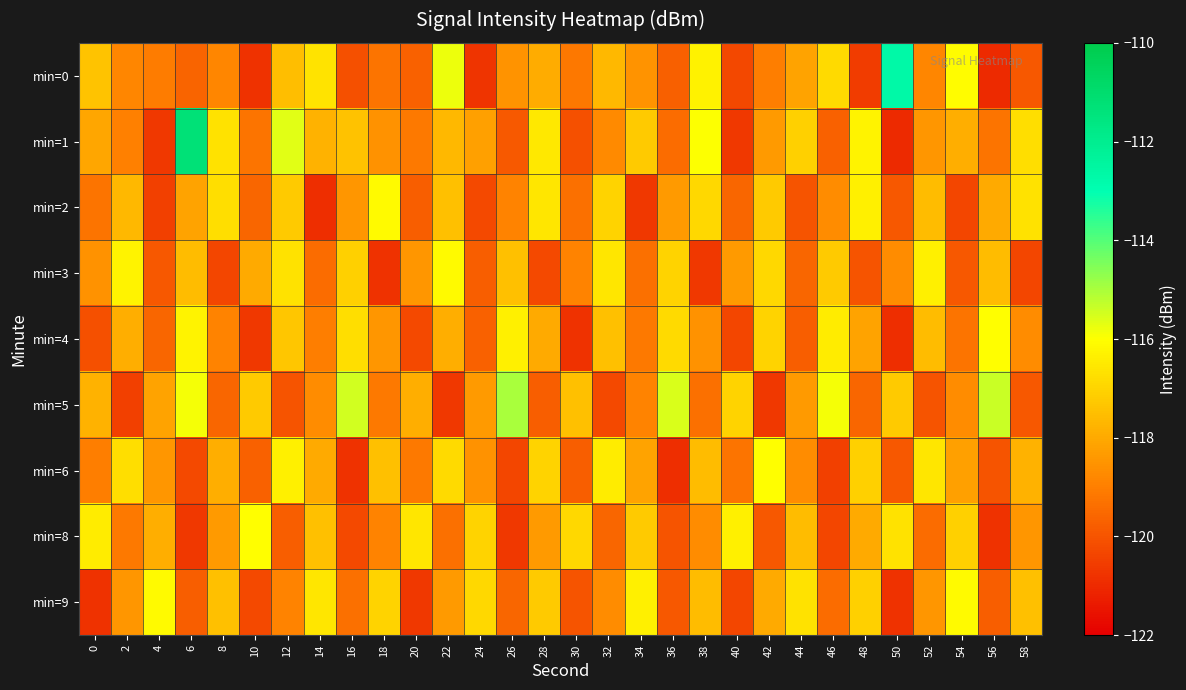

Reading left to right, extract all data points from this chart.

min=0: 0=-117.4	2=-118.8	4=-119.1	6=-119.6	8=-118.8	10=-120.8	12=-117.5	14=-116.6	16=-120.1	18=-119.3	20=-119.7	22=-115.8	24=-120.7	26=-118.5	28=-117.9	30=-119.2	32=-117.6	34=-118.5	36=-119.7	38=-116.3	40=-120.3	42=-119.0	44=-118.1	46=-116.9	48=-120.6	50=-112.7	52=-118.8	54=-116.1	56=-121.0	58=-119.9
min=1: 0=-118.1	2=-119.0	4=-120.7	6=-111.3	8=-116.7	10=-119.3	12=-115.6	14=-117.8	16=-117.4	18=-118.6	20=-119.1	22=-117.7	24=-118.2	26=-119.9	28=-116.5	30=-120.1	32=-118.8	34=-117.2	36=-119.5	38=-116.0	40=-120.7	42=-118.3	44=-117.1	46=-119.7	48=-116.2	50=-121.0	52=-118.5	54=-117.9	56=-119.2	58=-116.8
min=2: 0=-119.2	2=-117.7	4=-120.5	6=-118.1	8=-116.8	10=-119.6	12=-117.2	14=-120.9	16=-118.5	18=-116.1	20=-119.8	22=-117.5	24=-120.2	26=-118.9	28=-116.6	30=-119.3	32=-117.0	34=-120.7	36=-118.3	38=-116.9	40=-119.6	42=-117.2	44=-120.0	46=-118.7	48=-116.3	50=-119.9	52=-117.6	54=-120.3	56=-118.0	58=-116.7
min=3: 0=-118.6	2=-116.2	4=-119.9	6=-117.6	8=-120.3	10=-118.0	12=-116.7	14=-119.5	16=-117.1	18=-120.8	20=-118.5	22=-116.1	24=-119.8	26=-117.5	28=-120.2	30=-118.9	32=-116.6	34=-119.3	36=-117.0	38=-120.7	40=-118.3	42=-116.9	44=-119.6	46=-117.2	48=-120.0	50=-118.7	52=-116.3	54=-119.9	56=-117.6	58=-120.3
min=4: 0=-120.1	2=-117.9	4=-119.6	6=-116.2	8=-118.9	10=-120.7	12=-117.3	14=-119.0	16=-116.8	18=-118.5	20=-120.2	22=-117.9	24=-119.7	26=-116.3	28=-118.0	30=-120.8	32=-117.5	34=-119.1	36=-116.9	38=-118.6	40=-120.3	42=-117.0	44=-119.8	46=-116.5	48=-118.1	50=-120.9	52=-117.6	54=-119.2	56=-116.0	58=-118.7
min=5: 0=-117.8	2=-120.5	4=-118.1	6=-115.9	8=-119.6	10=-117.2	12=-120.0	14=-118.7	16=-115.5	18=-119.1	20=-117.9	22=-120.7	24=-118.3	26=-115.0	28=-119.8	30=-117.5	32=-120.2	34=-118.9	36=-115.6	38=-119.3	40=-117.0	42=-120.7	44=-118.3	46=-115.9	48=-119.6	50=-117.2	52=-120.0	54=-118.7	56=-115.3	58=-119.9
min=6: 0=-119.0	2=-116.8	4=-118.5	6=-120.2	8=-117.9	10=-119.7	12=-116.3	14=-118.0	16=-120.8	18=-117.5	20=-119.1	22=-116.9	24=-118.6	26=-120.3	28=-117.0	30=-119.8	32=-116.5	34=-118.1	36=-120.9	38=-117.6	40=-119.2	42=-116.0	44=-118.7	46=-120.5	48=-117.1	50=-119.9	52=-116.6	54=-118.2	56=-120.0	58=-117.8
min=8: 0=-116.5	2=-119.1	4=-117.9	6=-120.7	8=-118.3	10=-116.0	12=-119.8	14=-117.5	16=-120.2	18=-118.9	20=-116.6	22=-119.3	24=-117.0	26=-120.7	28=-118.3	30=-116.9	32=-119.6	34=-117.2	36=-120.0	38=-118.7	40=-116.3	42=-119.9	44=-117.6	46=-120.3	48=-118.0	50=-116.7	52=-119.5	54=-117.1	56=-120.8	58=-118.5
min=9: 0=-120.8	2=-118.5	4=-116.1	6=-119.8	8=-117.5	10=-120.2	12=-118.9	14=-116.6	16=-119.3	18=-117.0	20=-120.7	22=-118.3	24=-116.9	26=-119.6	28=-117.2	30=-120.0	32=-118.7	34=-116.3	36=-119.9	38=-117.6	40=-120.3	42=-118.0	44=-116.7	46=-119.5	48=-117.1	50=-120.8	52=-118.5	54=-116.1	56=-119.8	58=-117.5